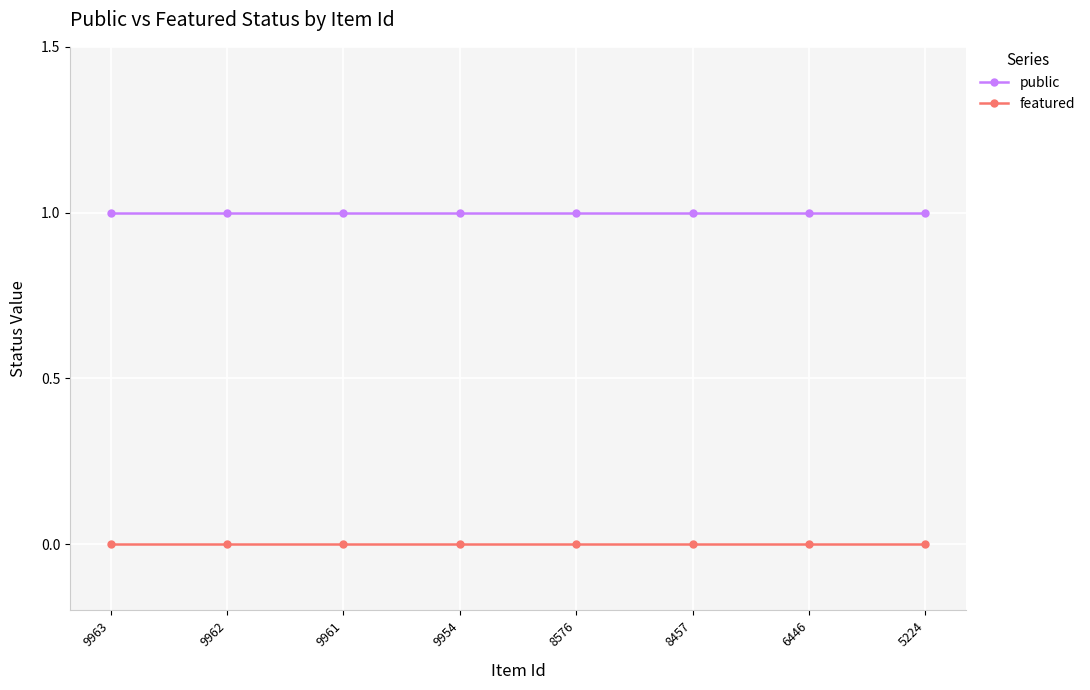

Which series has the largest total across all categories?

public